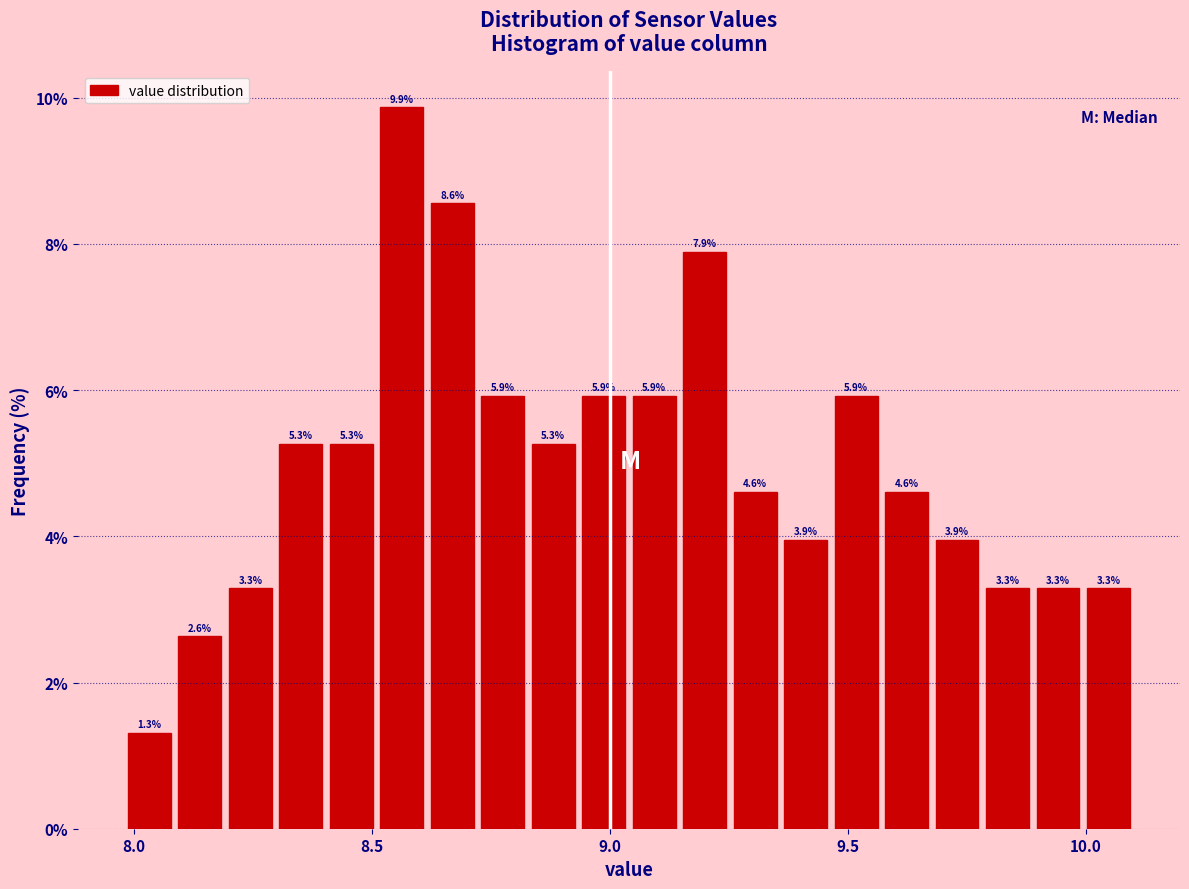

Around what value on the x-axis is the tallest bar? Give the approximate position of its centre, as read against the axis.

8.55